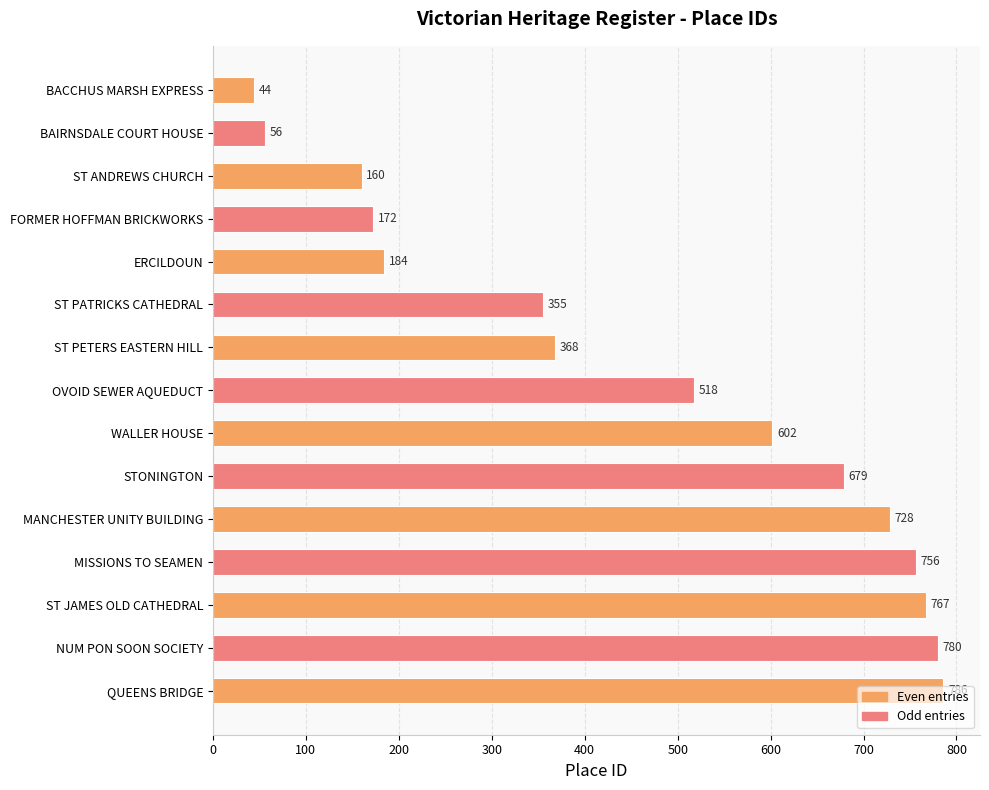

What is the label of the 2nd bar from the top?

BAIRNSDALE COURT HOUSE